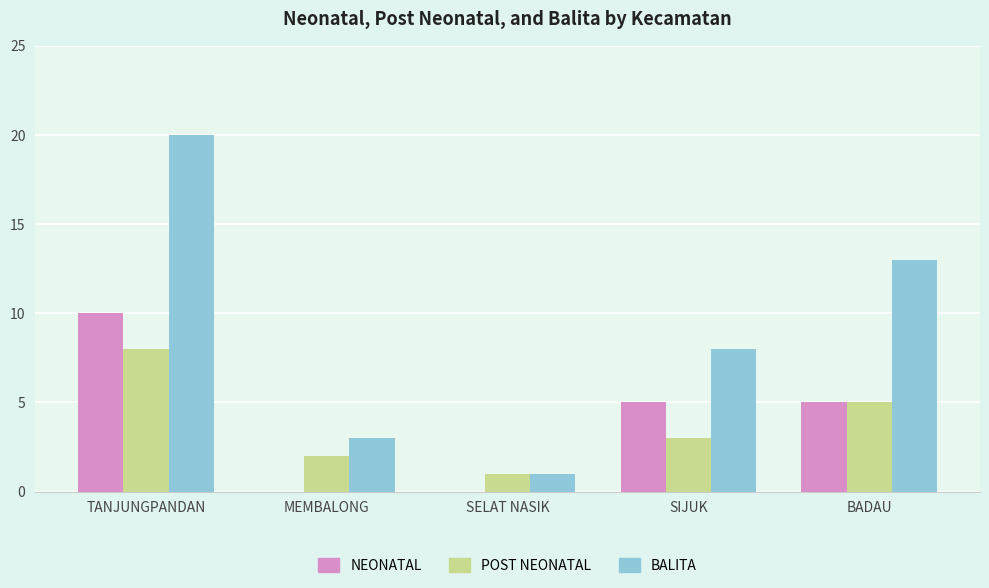

At which label does POST NEONATAL first exceed 3?

TANJUNGPANDAN